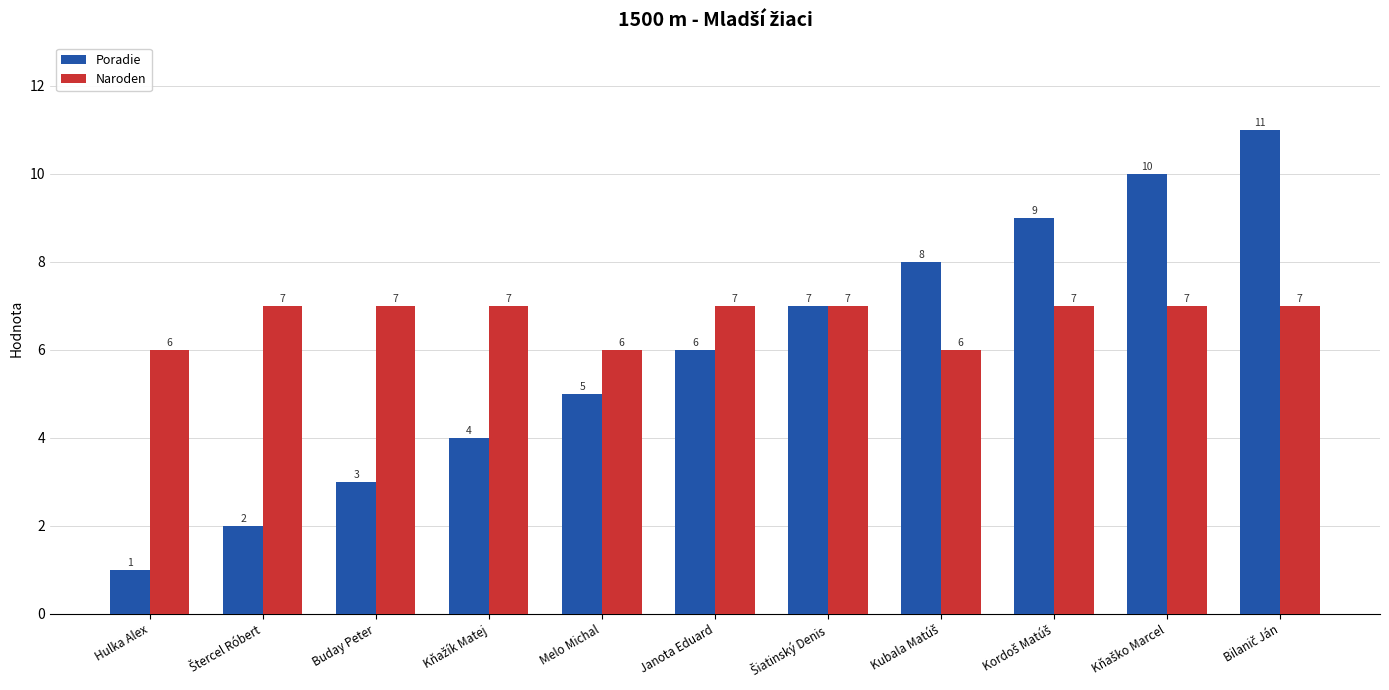

Which category has the lowest value in the Poradie series?

Hulka Alex